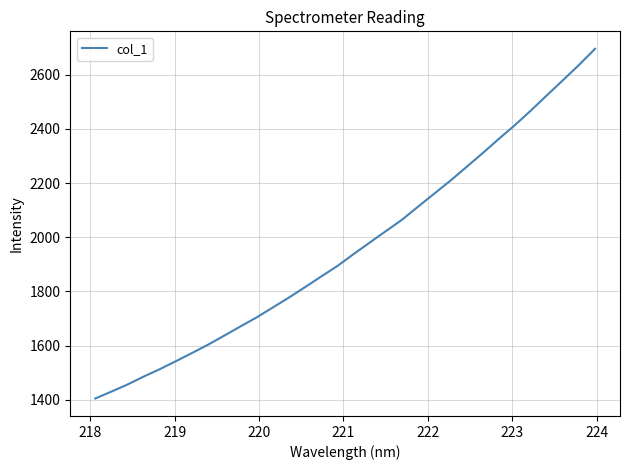

What is the maximum value shown in the chart?

2695.8